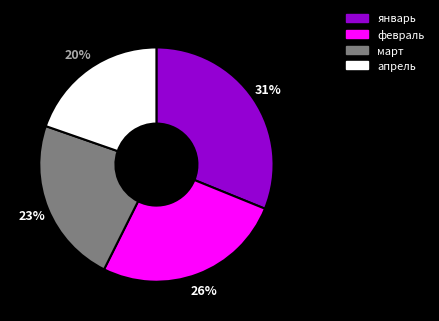

Is the sum of апрель and февраль greater than half?

No